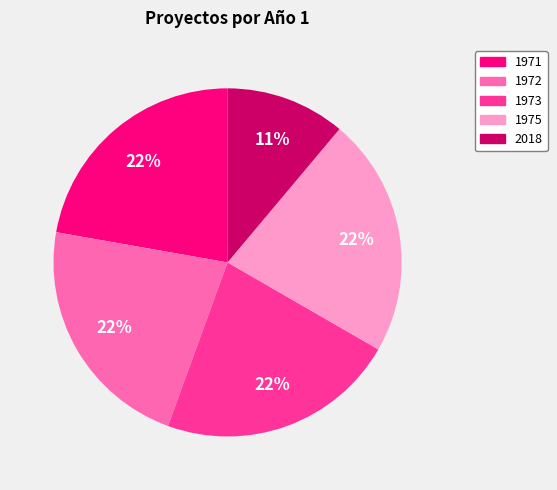

To the nearest percent, what is the difference between the largest and smallest slice percentages?

11%